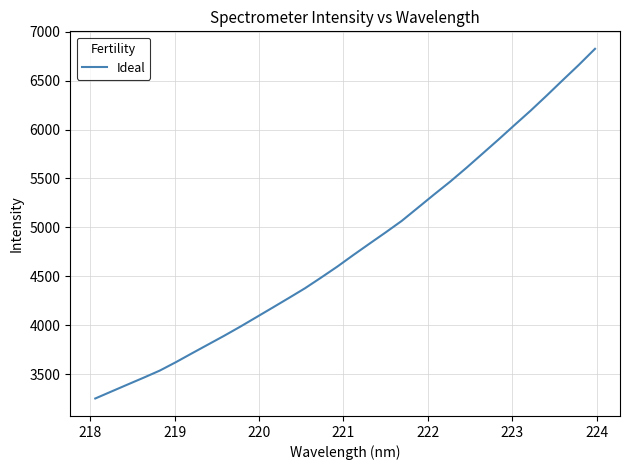

What is the greatest value displayed?

6824.9